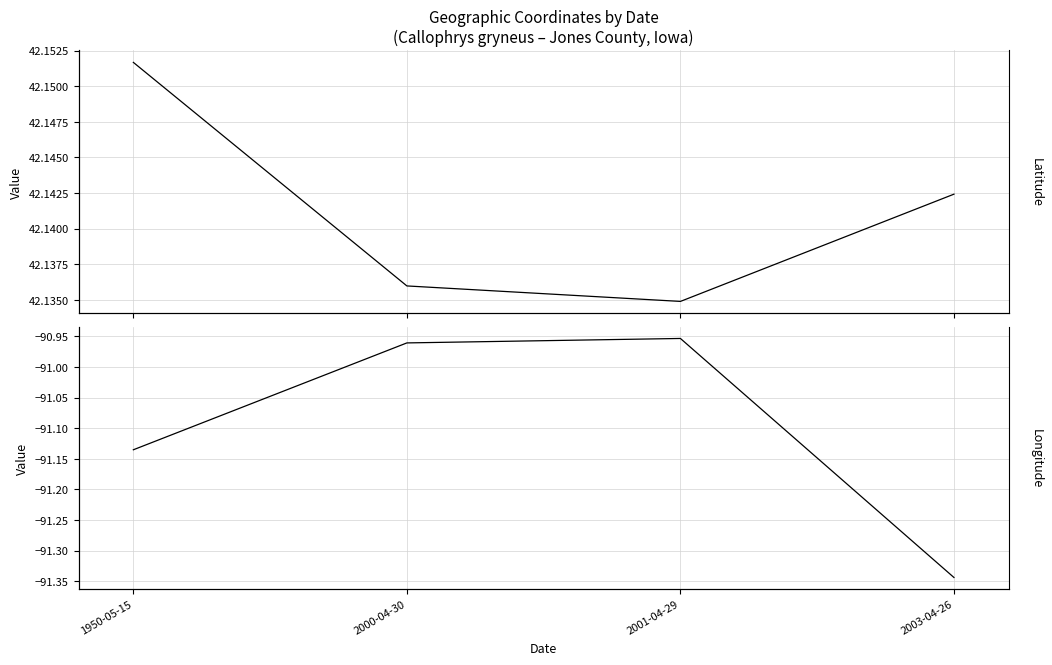

What is the lowest value of the Longitude series?

-91.3